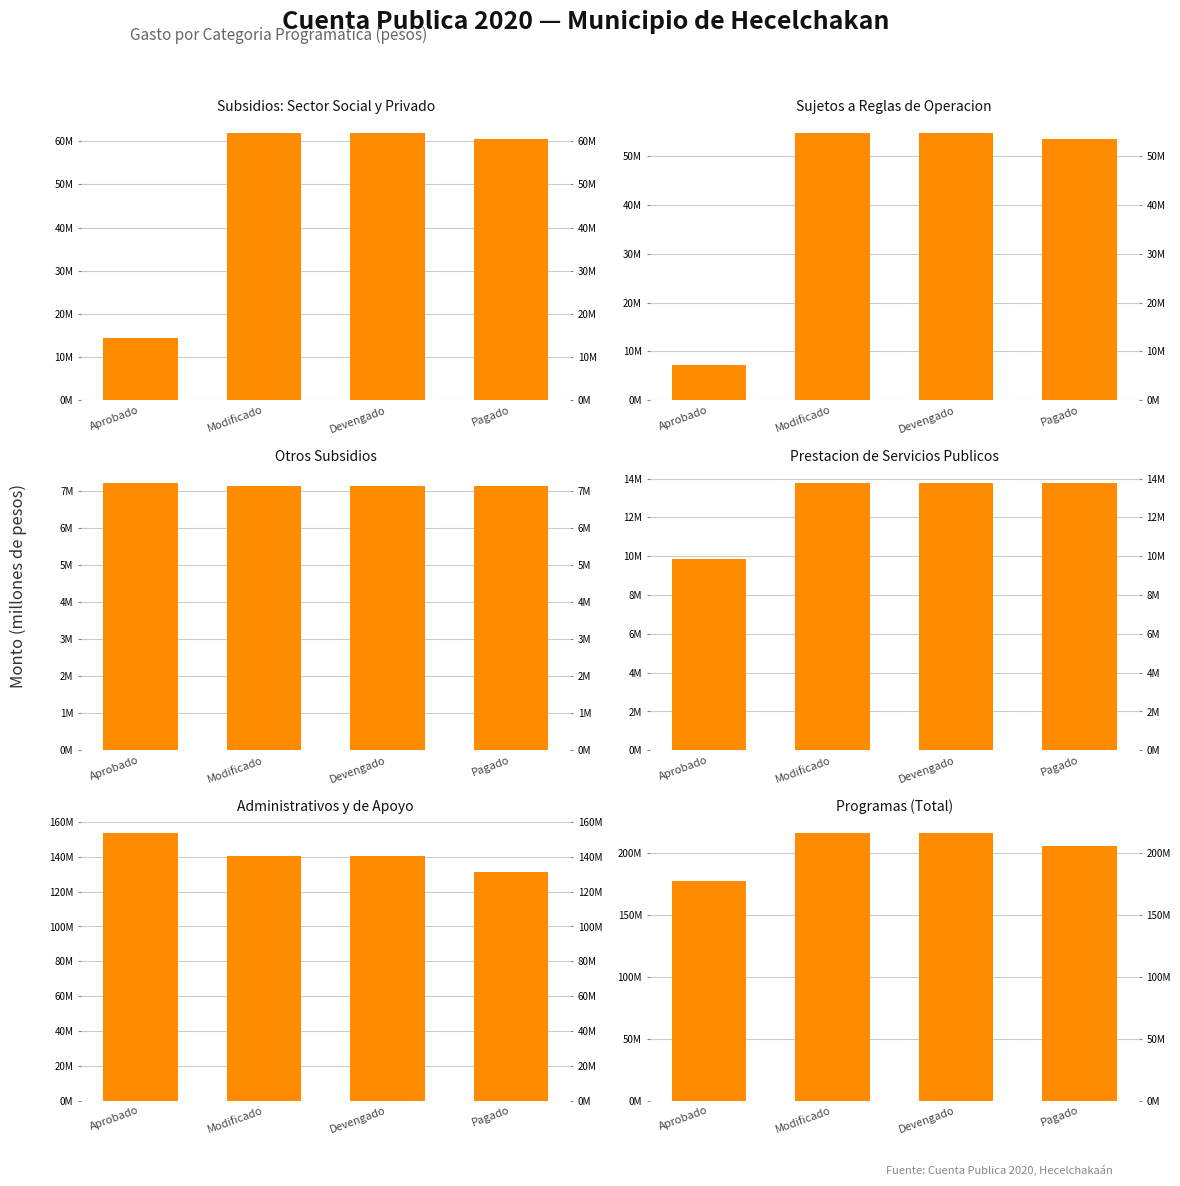

Which series has the largest total across all categories?

Programas (Total)